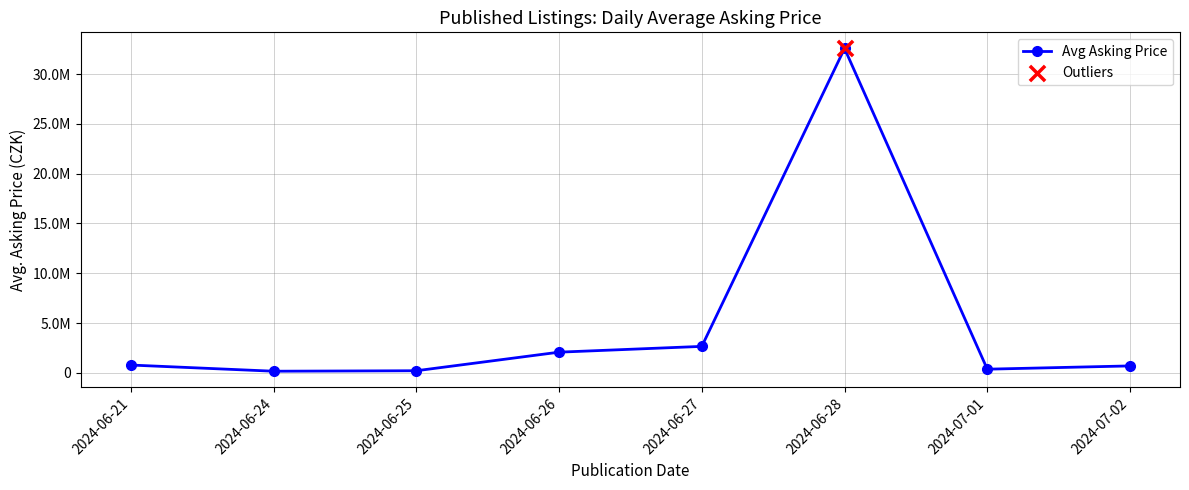

Between 2024-06-21 and 2024-07-02, which is larger?

2024-06-21